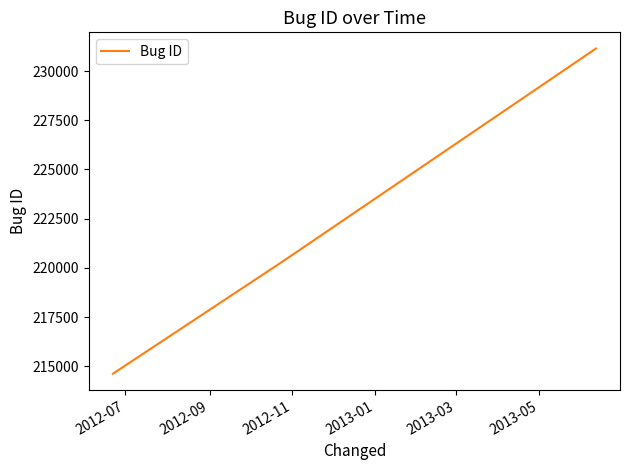

Does the chart display data point markers on the line(s)?

No